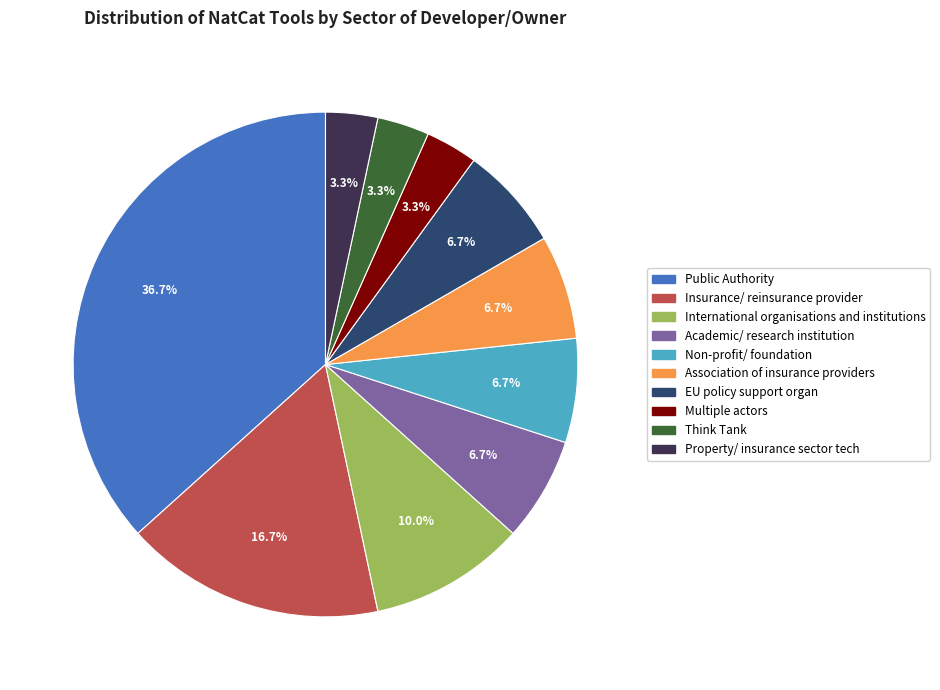

Which slice is the largest?

Public Authority